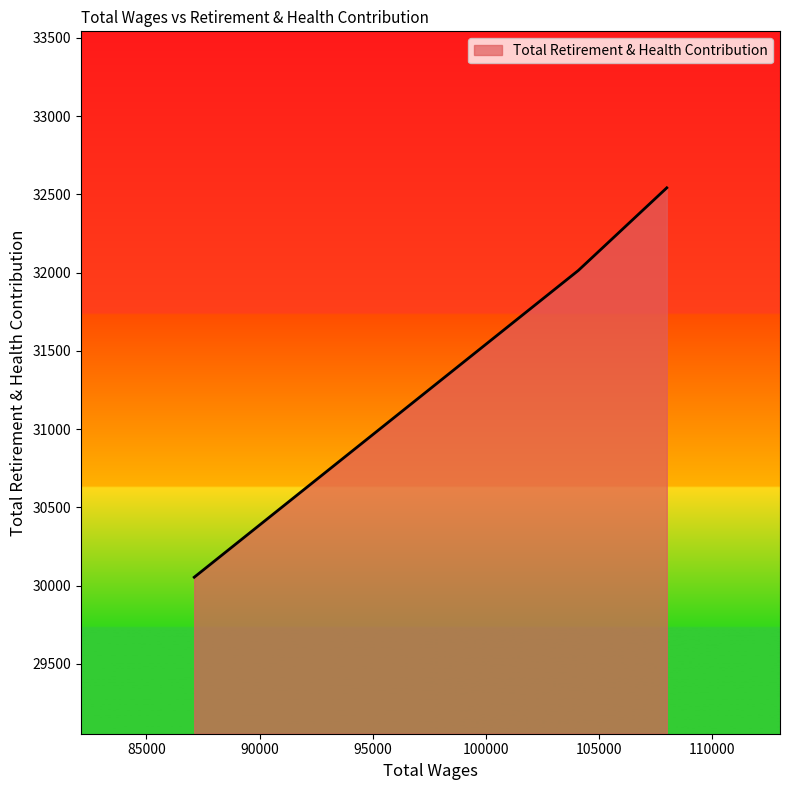

What is the sum of all values?

94607